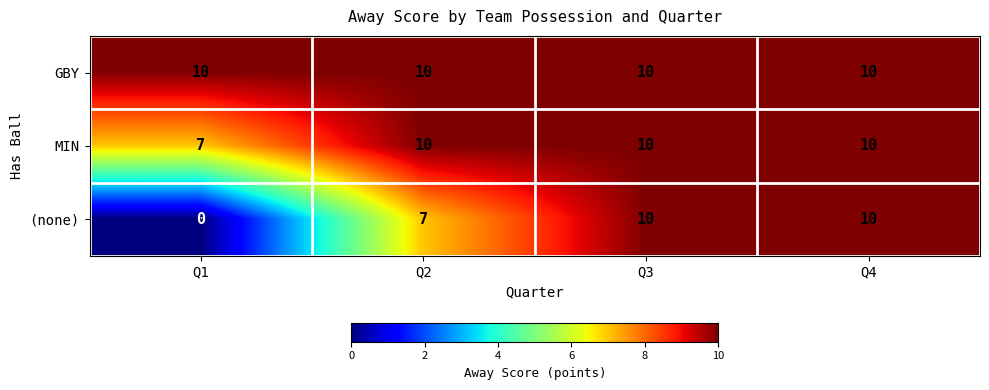

What is the spread (max minus min) of values at Q1?

10